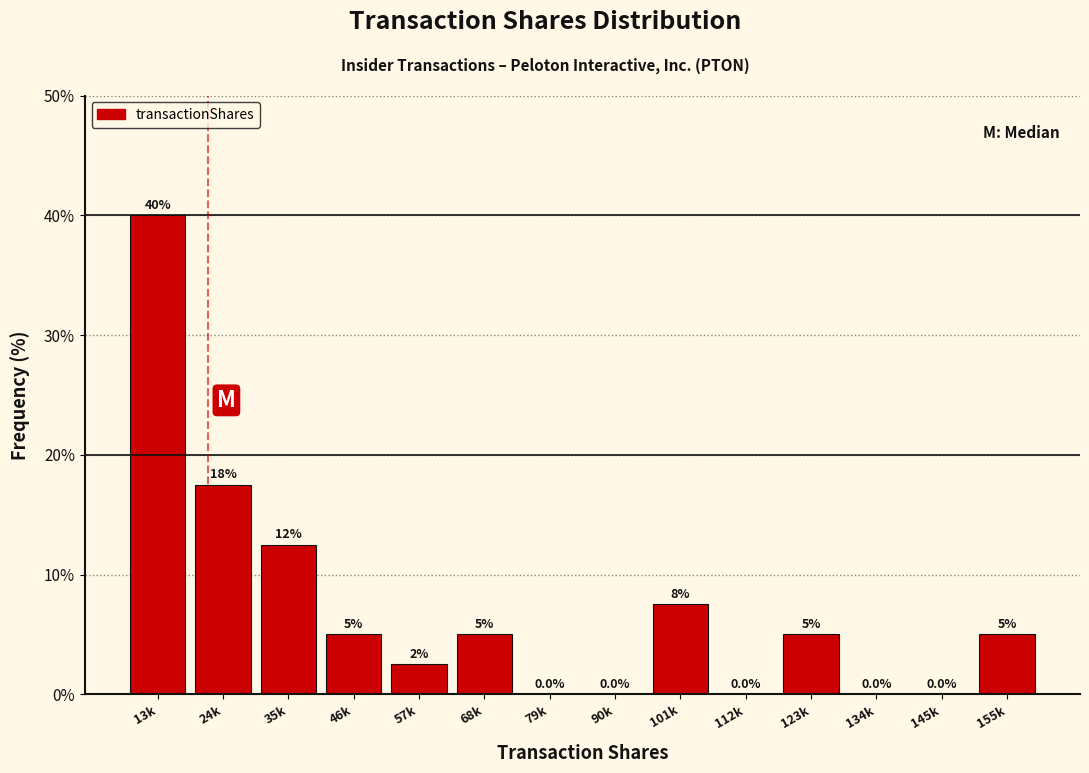

Reading left to right, transcribe all the data shown in this chart.

13k=40.0	24k=17.5	35k=12.5	46k=5.0	57k=2.5	68k=5.0	79k=0.0	90k=0.0	101k=7.5	112k=0.0	123k=5.0	134k=0.0	145k=0.0	155k=5.0